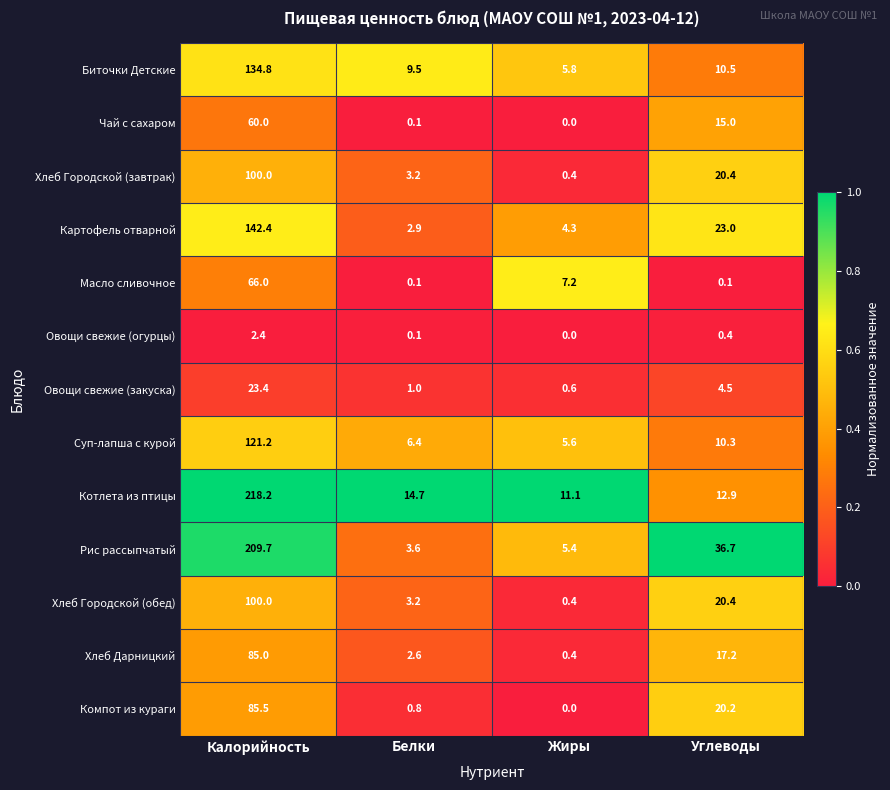

The value of Котлета из птицы at Калорийность is 77.5. True or false?

False